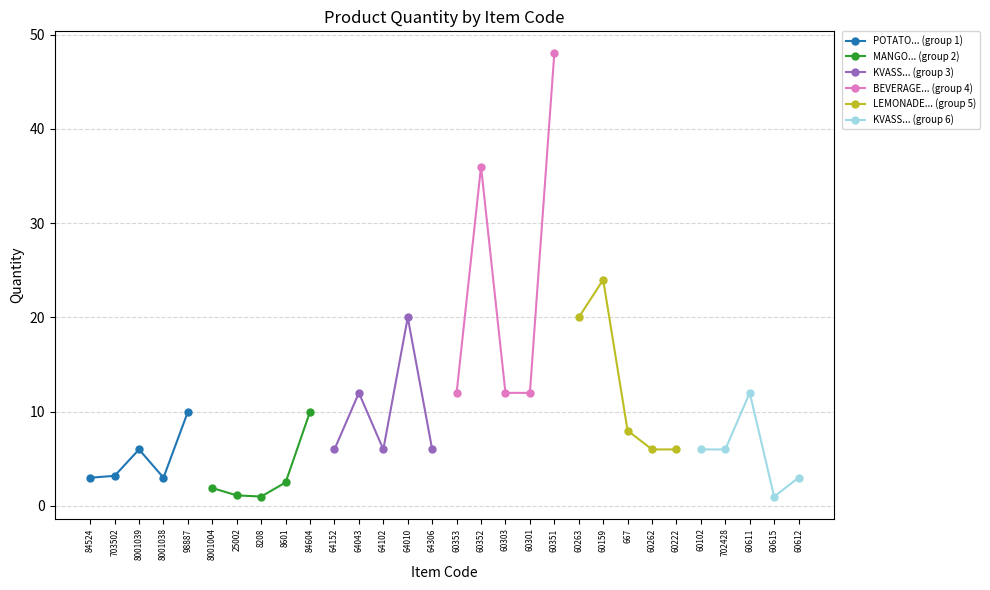

Reading left to right, list all the values displayed in this chart.

POTATO... (group 1): 3.0	3.2	6.0	3.0	10.0
MANGO... (group 2): 1.9	1.1	1.0	2.5	10.0
KVASS... (group 3): 6.0	12.0	6.0	20.0	6.0
BEVERAGE... (group 4): 12.0	36.0	12.0	12.0	48.0
LEMONADE... (group 5): 20.0	24.0	8.0	6.0	6.0
KVASS... (group 6): 6.0	6.0	12.0	1.0	3.0